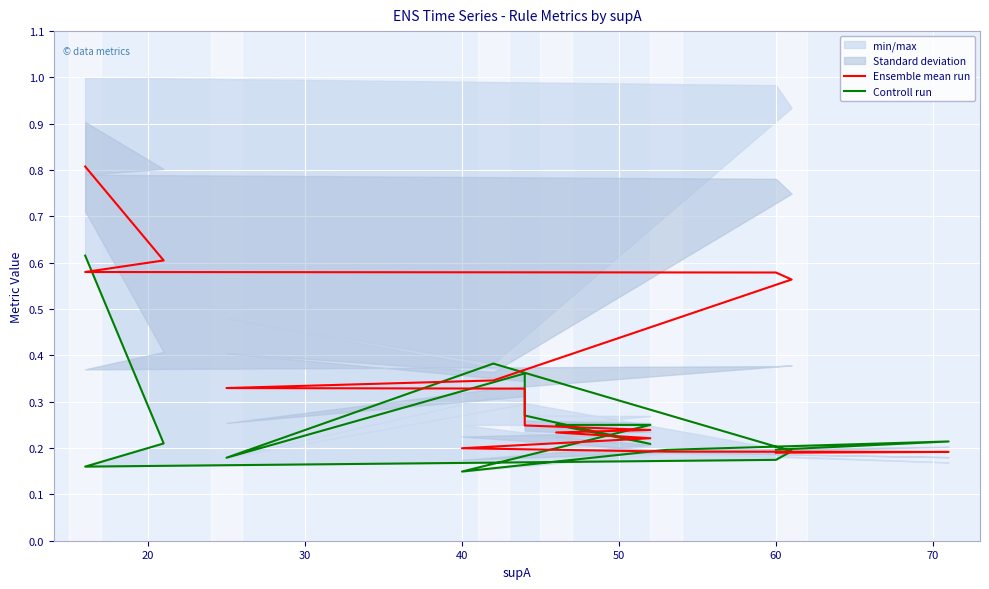

Where do Controll run and Ensemble mean run first cross each other?

60 and 70